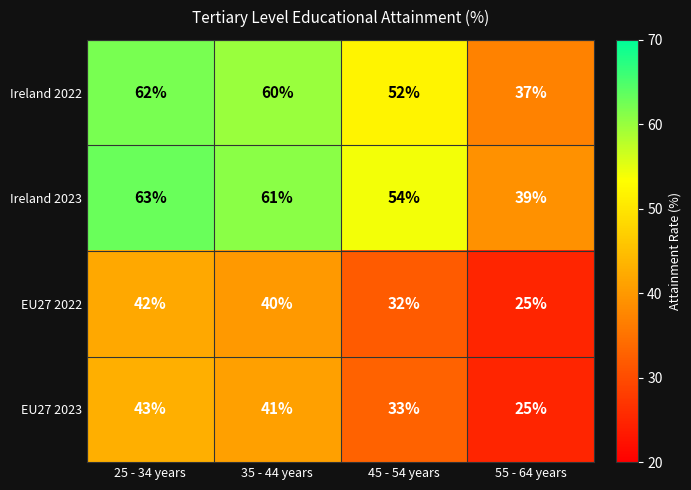

Count the number of categories in the chart.

4